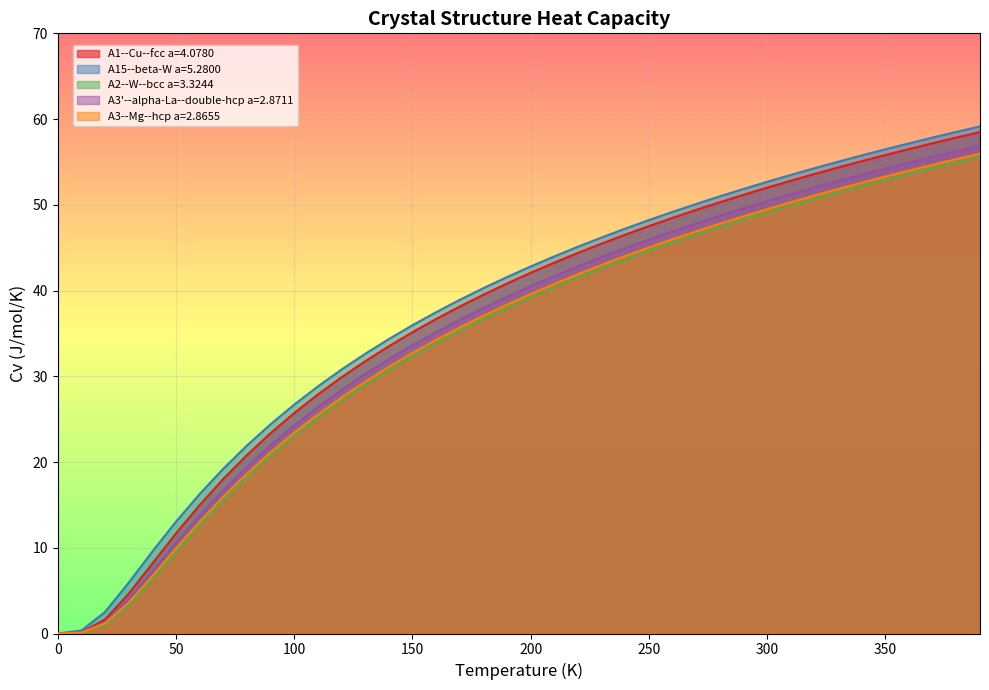

Reading left to right, transcribe all the data shown in this chart.

A1--Cu--fcc a=4.0780: 0.0=0.0	10.0=0.1	20.0=1.6	30.0=4.6	40.0=8.2	50.0=11.7	60.0=15.0	70.0=18.0	80.0=20.8	90.0=23.4	100.0=25.7	110.0=27.9	120.0=29.9	130.0=31.8	140.0=33.5	150.0=35.1	160.0=36.7	170.0=38.1	180.0=39.5	190.0=40.8	200.0=42.1	210.0=43.3	220.0=44.4	230.0=45.5	240.0=46.5	250.0=47.5	260.0=48.5	270.0=49.4	280.0=50.3	290.0=51.2	300.0=52.0	310.0=52.8	320.0=53.6	330.0=54.4	340.0=55.1	350.0=55.8	360.0=56.5	370.0=57.2	380.0=57.8	390.0=58.5
A15--beta-W a=5.2800: 0.0=0.0	10.0=0.4	20.0=2.5	30.0=5.9	40.0=9.6	50.0=13.0	60.0=16.3	70.0=19.2	80.0=21.9	90.0=24.4	100.0=26.7	110.0=28.8	120.0=30.8	130.0=32.6	140.0=34.3	150.0=36.0	160.0=37.5	170.0=38.9	180.0=40.3	190.0=41.6	200.0=42.8	210.0=44.0	220.0=45.1	230.0=46.2	240.0=47.2	250.0=48.2	260.0=49.2	270.0=50.1	280.0=51.0	290.0=51.9	300.0=52.7	310.0=53.5	320.0=54.3	330.0=55.0	340.0=55.8	350.0=56.5	360.0=57.2	370.0=57.8	380.0=58.5	390.0=59.1
A2--W--bcc a=3.3244: 0.0=0.0	10.0=0.1	20.0=1.0	30.0=3.3	40.0=6.3	50.0=9.5	60.0=12.6	70.0=15.5	80.0=18.2	90.0=20.7	100.0=23.0	110.0=25.2	120.0=27.1	130.0=29.0	140.0=30.7	150.0=32.3	160.0=33.9	170.0=35.3	180.0=36.7	190.0=38.0	200.0=39.2	210.0=40.4	220.0=41.5	230.0=42.6	240.0=43.7	250.0=44.7	260.0=45.6	270.0=46.5	280.0=47.4	290.0=48.3	300.0=49.1	310.0=49.9	320.0=50.7	330.0=51.5	340.0=52.2	350.0=52.9	360.0=53.6	370.0=54.3	380.0=55.0	390.0=55.6
A3'--alpha-La--double-hcp a=2.8711: 0.0=0.0	10.0=0.1	20.0=1.3	30.0=4.0	40.0=7.2	50.0=10.6	60.0=13.8	70.0=16.7	80.0=19.4	90.0=22.0	100.0=24.3	110.0=26.4	120.0=28.4	130.0=30.3	140.0=32.0	150.0=33.6	160.0=35.2	170.0=36.6	180.0=38.0	190.0=39.3	200.0=40.5	210.0=41.7	220.0=42.8	230.0=43.9	240.0=45.0	250.0=46.0	260.0=46.9	270.0=47.8	280.0=48.7	290.0=49.6	300.0=50.4	310.0=51.2	320.0=52.0	330.0=52.8	340.0=53.5	350.0=54.2	360.0=54.9	370.0=55.6	380.0=56.3	390.0=56.9
A3--Mg--hcp a=2.8655: 0.0=0.0	10.0=0.1	20.0=1.2	30.0=3.6	40.0=6.7	50.0=9.9	60.0=13.0	70.0=15.9	80.0=18.6	90.0=21.1	100.0=23.4	110.0=25.5	120.0=27.5	130.0=29.4	140.0=31.1	150.0=32.7	160.0=34.2	170.0=35.7	180.0=37.1	190.0=38.4	200.0=39.6	210.0=40.8	220.0=41.9	230.0=43.0	240.0=44.0	250.0=45.0	260.0=46.0	270.0=46.9	280.0=47.8	290.0=48.7	300.0=49.5	310.0=50.3	320.0=51.1	330.0=51.8	340.0=52.6	350.0=53.3	360.0=54.0	370.0=54.7	380.0=55.3	390.0=56.0